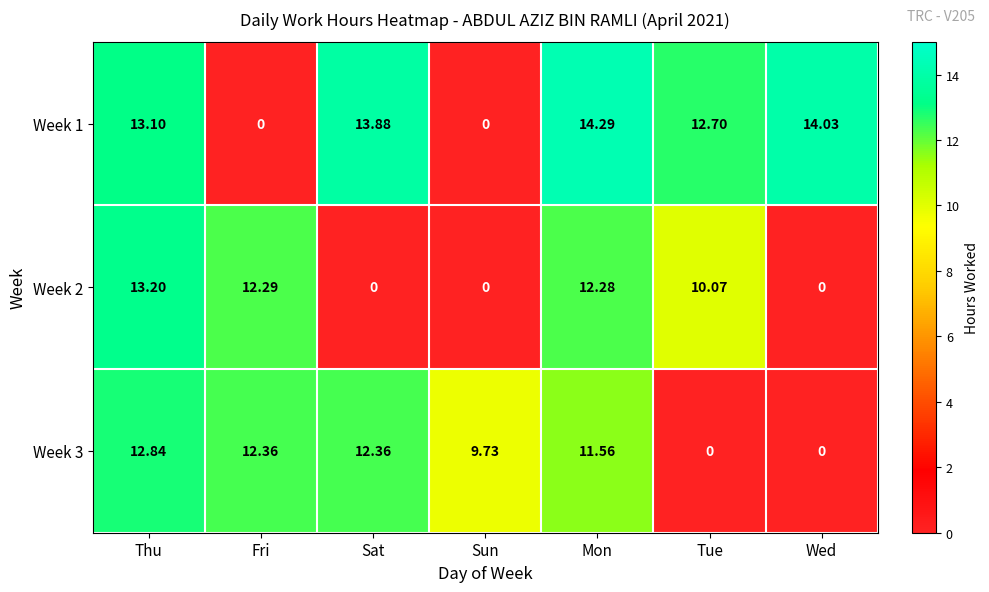

At which category does the chart reach its peak across all series?

Mon